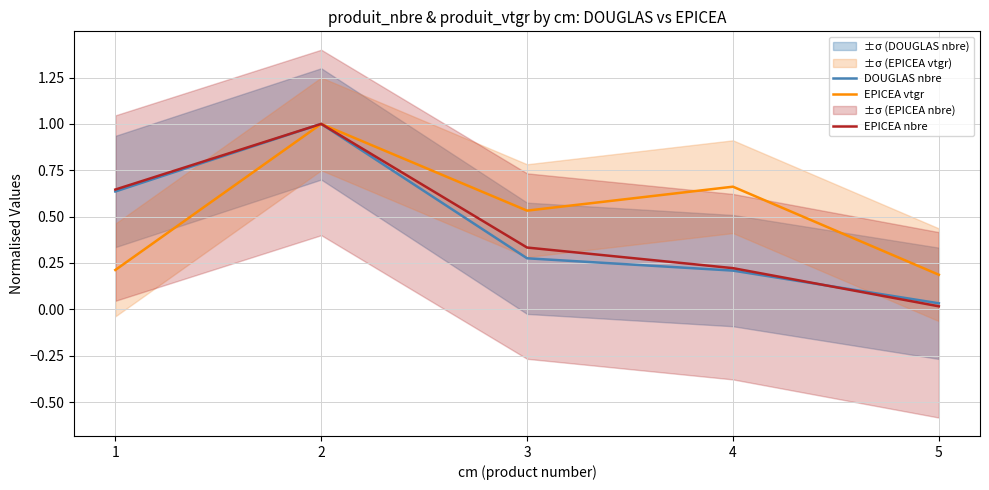

True or false: EPICEA vtgr and EPICEA nbre cross at least once.

False